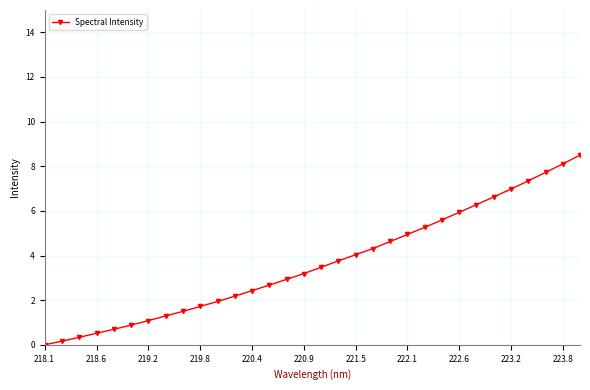

What is the difference between the second highest and second lowest values?

7.9